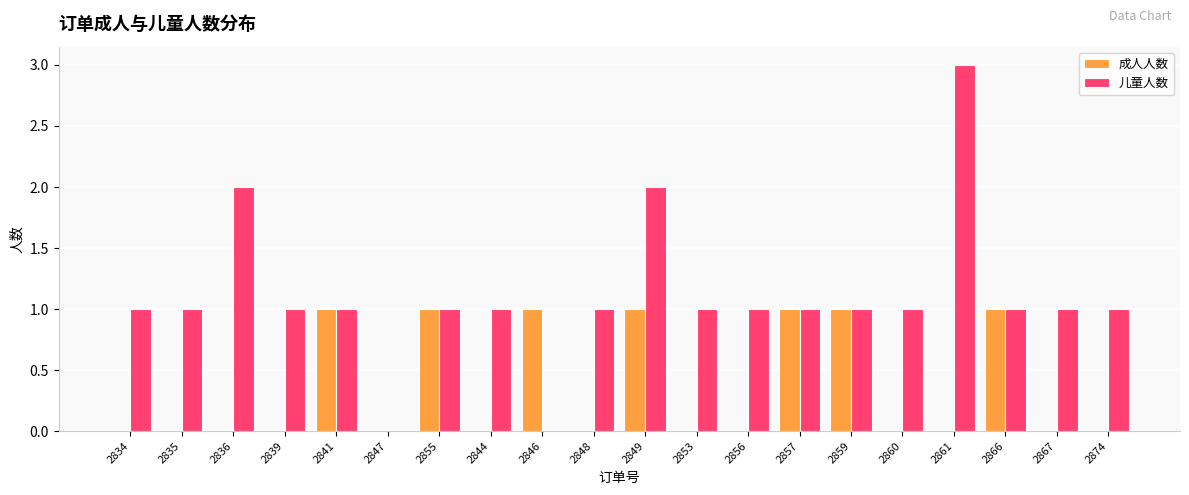

Reading right to left, list all the values displayed in this chart.

成人人数: 0	0	1	0	0	1	1	0	0	1	0	1	0	1	0	1	0	0	0	0
儿童人数: 1	1	1	3	1	1	1	1	1	2	1	0	1	1	0	1	1	2	1	1